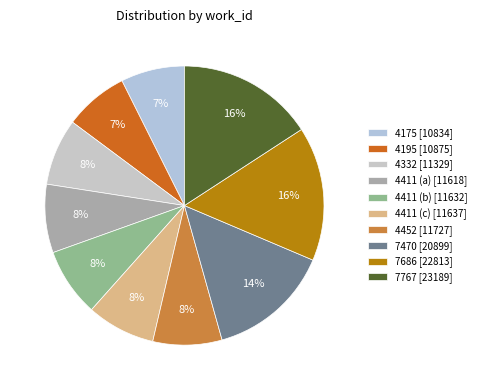

What portion of the pie excludes 4411 (a)?

92.1%